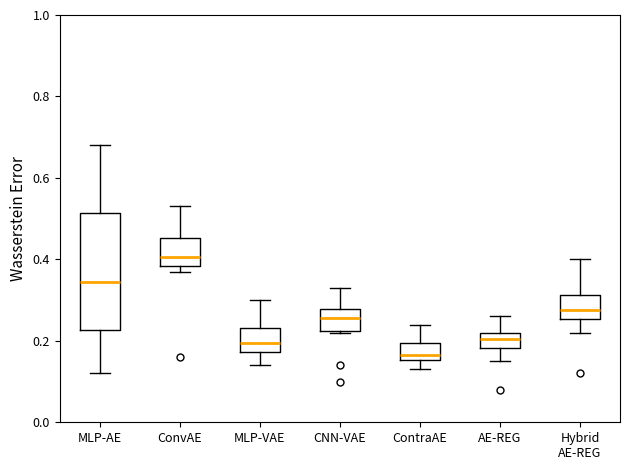

Where does the lower whisker of the box for AE-REG end on the y-axis? The values are not printed on the chart, so give them approximately, as read against the axis.

0.16